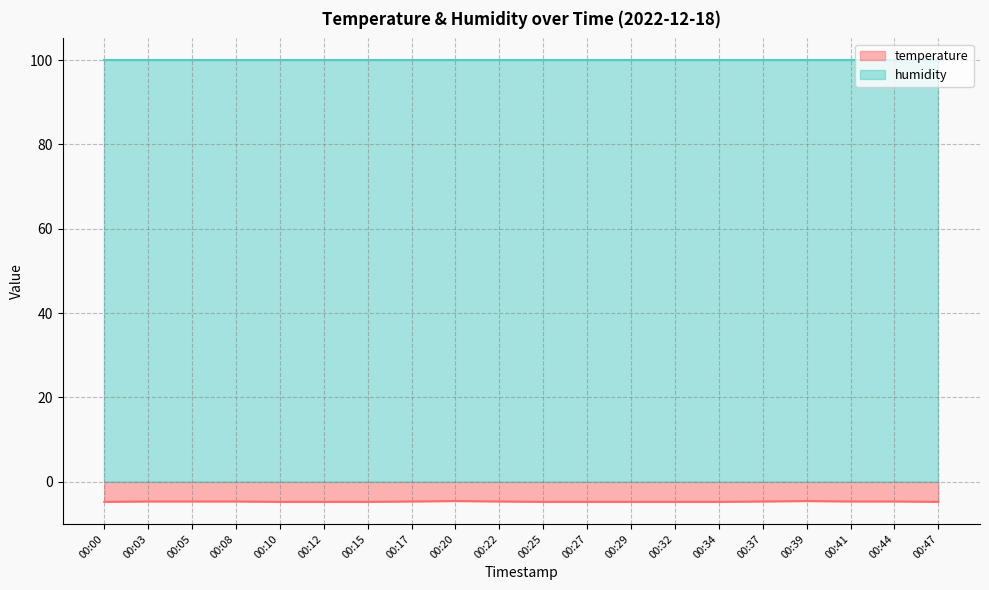

Reading left to right, extract all data points from this chart.

00:00=-4.8	00:03=-4.7	00:05=-4.7	00:08=-4.7	00:10=-4.8	00:12=-4.8	00:15=-4.8	00:17=-4.7	00:20=-4.6	00:22=-4.7	00:25=-4.8	00:27=-4.8	00:29=-4.8	00:32=-4.8	00:34=-4.8	00:37=-4.7	00:39=-4.6	00:41=-4.7	00:44=-4.7	00:47=-4.8